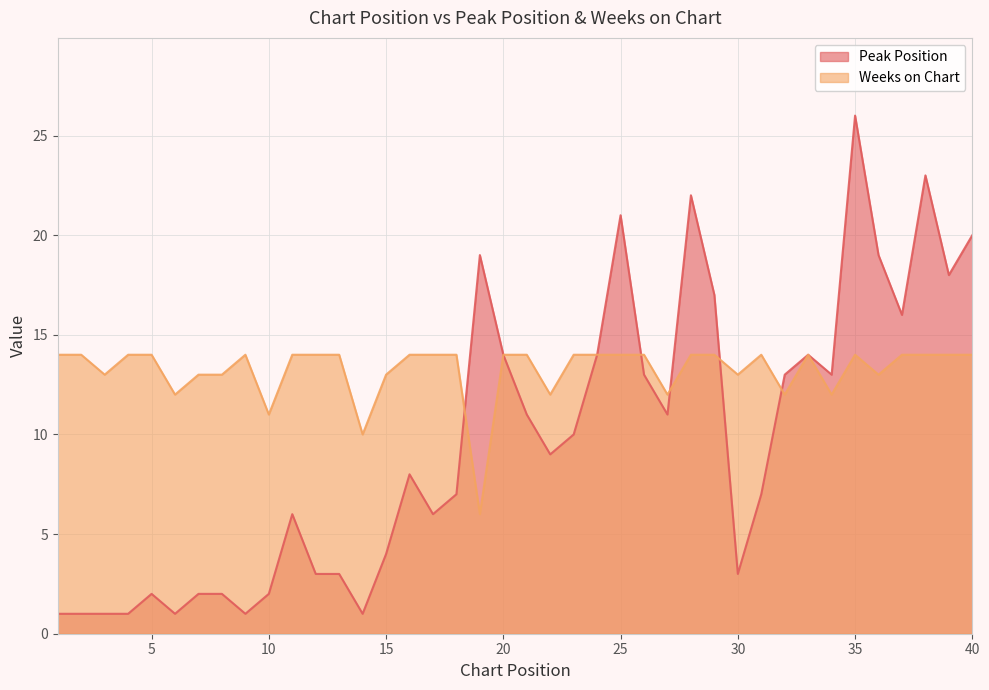

Reading right to left, list all the values displayed in this chart.

Peak Position: 40=20	39=18	38=23	37=16	36=19	35=26	34=13	33=14	32=13	31=7	30=3	29=17	28=22	27=11	26=13	25=21	24=14	23=10	22=9	21=11	20=14	19=19	18=7	17=6	16=8	15=4	14=1	13=3	12=3	11=6	10=2	9=1	8=2	7=2	6=1	5=2	4=1	3=1	2=1	1=1
Weeks on Chart: 40=14	39=14	38=14	37=14	36=13	35=14	34=12	33=14	32=12	31=14	30=13	29=14	28=14	27=12	26=14	25=14	24=14	23=14	22=12	21=14	20=14	19=6	18=14	17=14	16=14	15=13	14=10	13=14	12=14	11=14	10=11	9=14	8=13	7=13	6=12	5=14	4=14	3=13	2=14	1=14